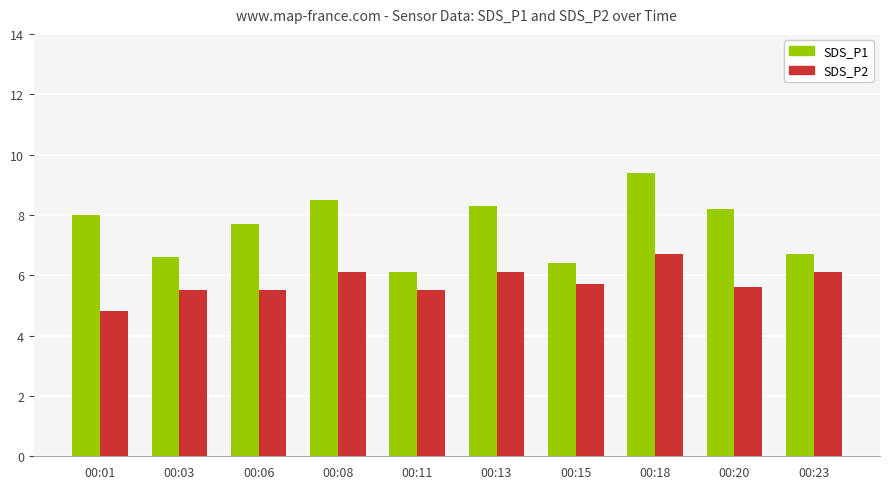

How many data points in SDS_P2 are above 5?

9